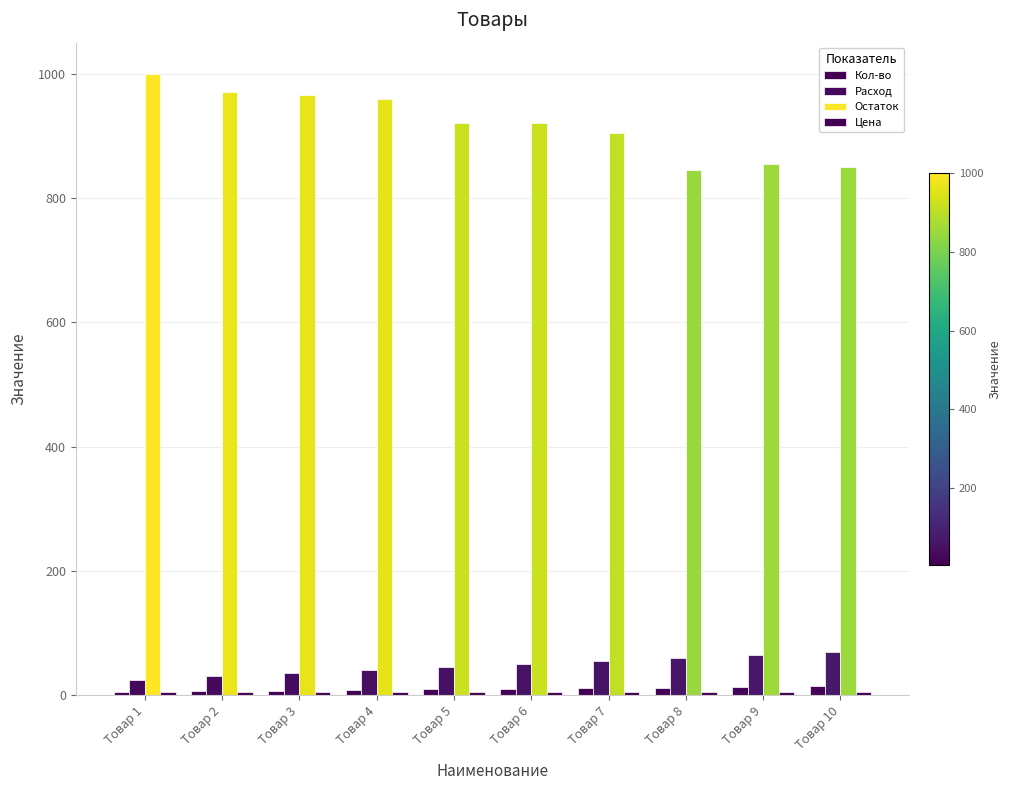

Count the number of data series in this chart.

4